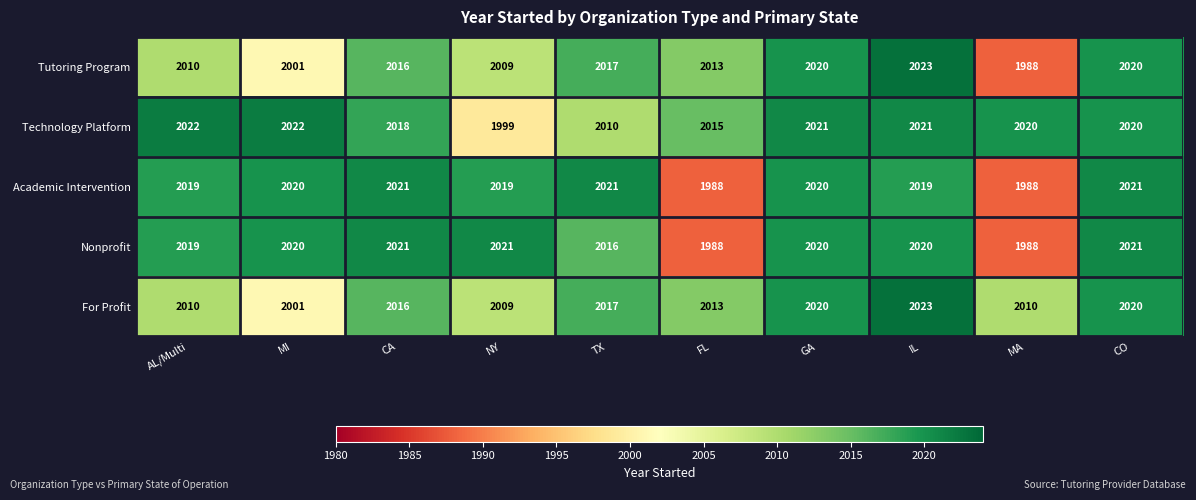

What is the lowest value of the Tutoring Program series?

1988